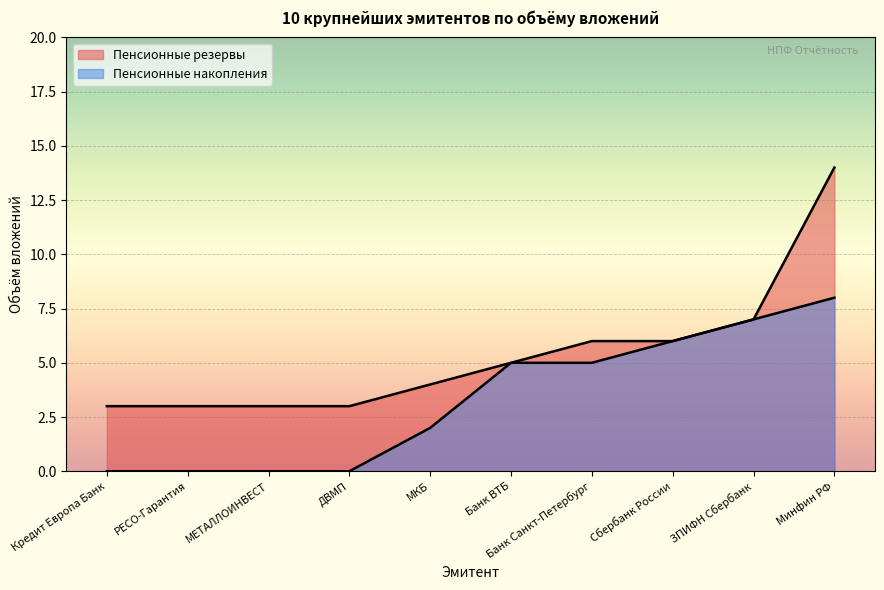

At which label does the data first exceed 5?

Банк Санкт-Петербург